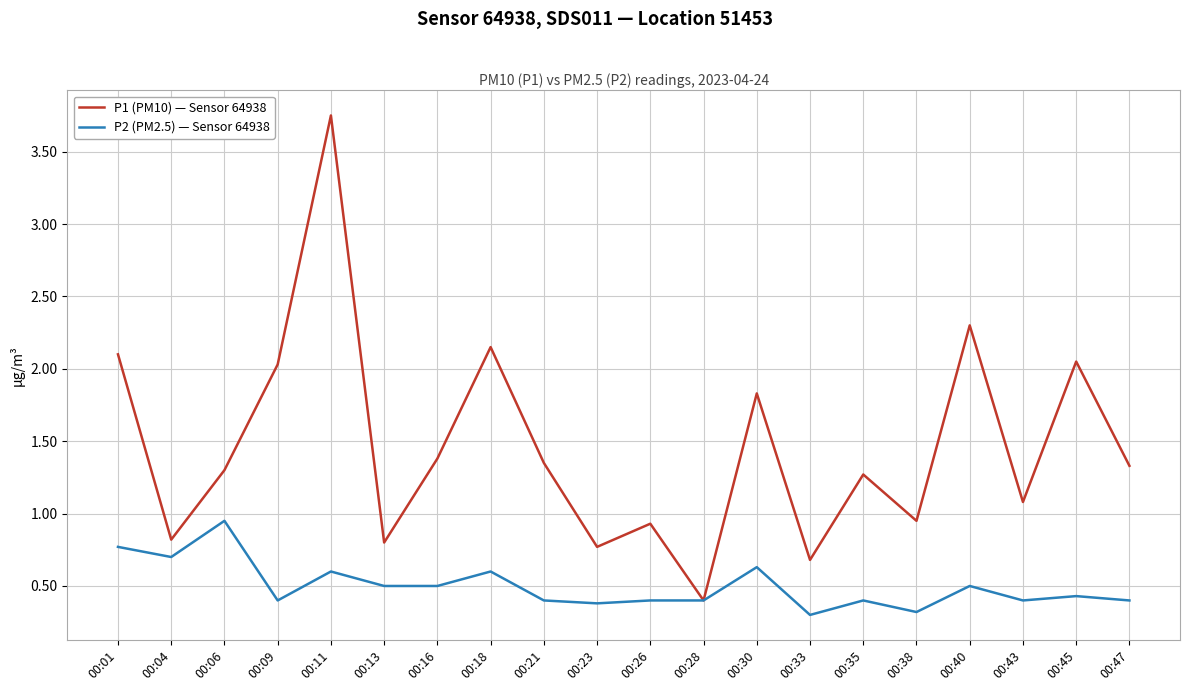

At which category is the sum across all series the highest?

00:11